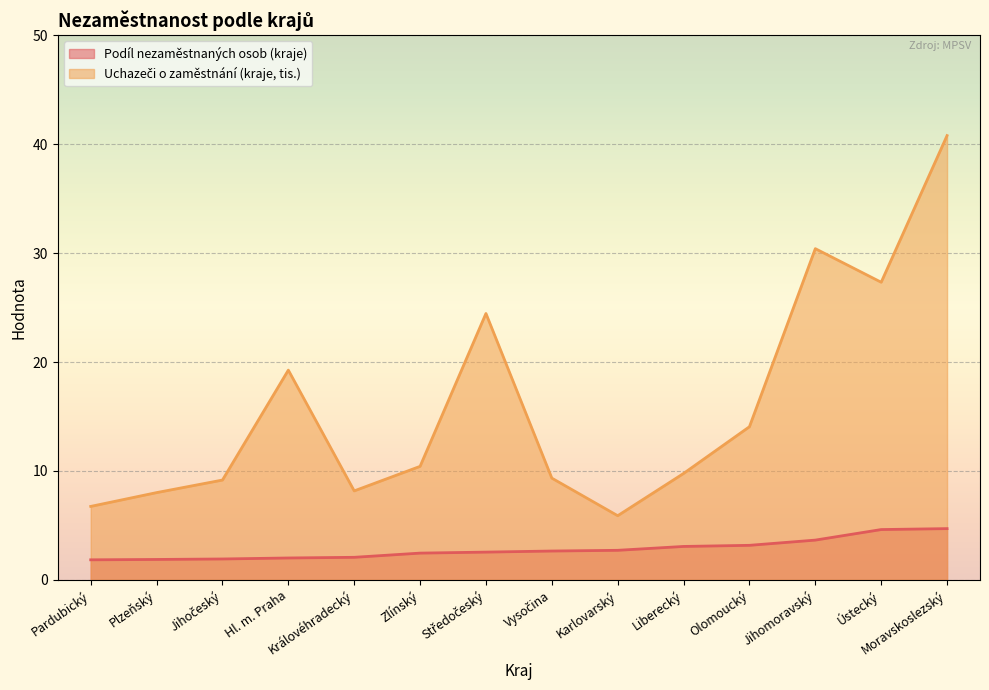

Reading right to left, what are all the values shown in this chart?

Podíl nezaměstnaných osob (kraje): 4.7	4.6	3.6	3.2	3.1	2.7	2.6	2.5	2.5	2.1	2.0	1.9	1.9	1.8
Uchazeči o zaměstnání (kraje, tis.): 40.8	27.3	30.4	14.1	9.8	5.9	9.3	24.5	10.4	8.2	19.3	9.2	8.0	6.7